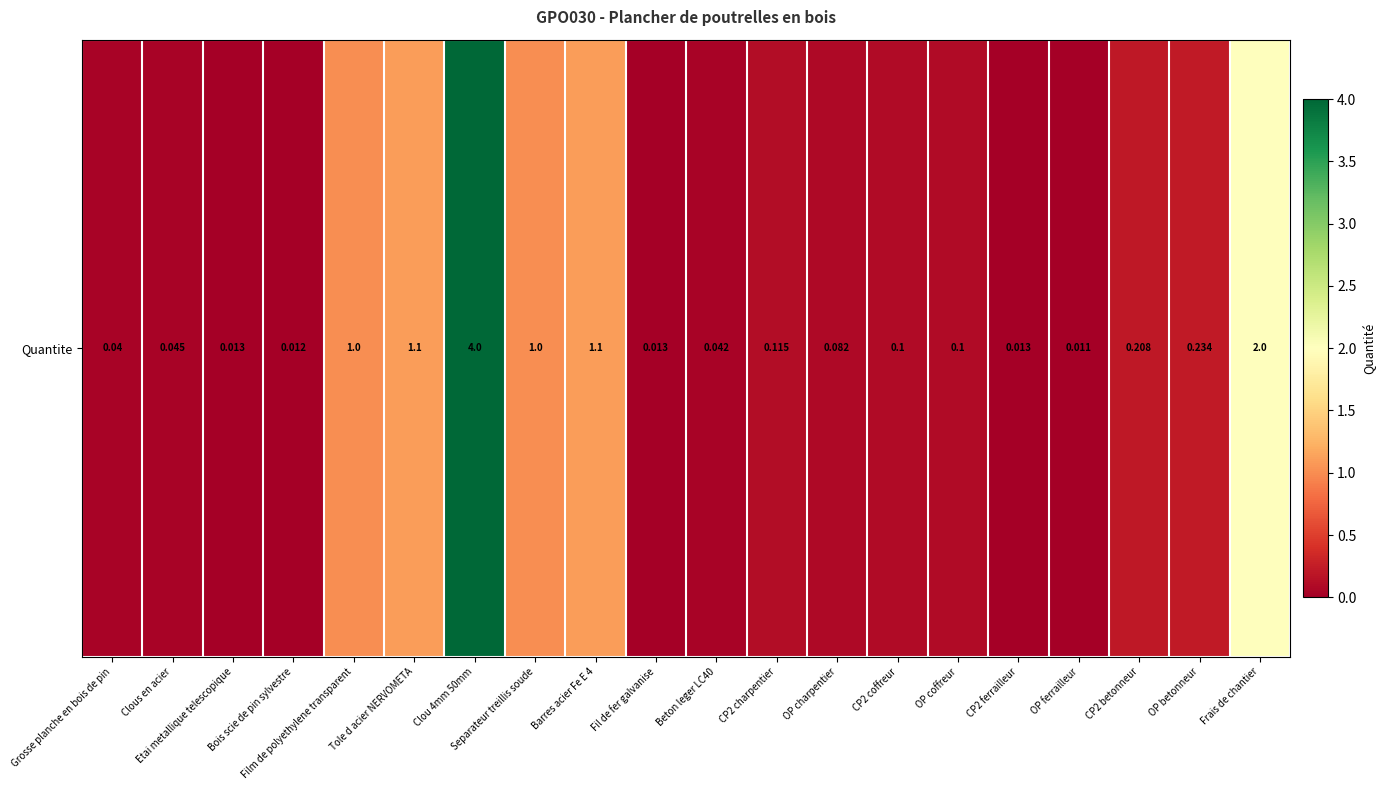

At which category does the chart reach its peak across all series?

Clou 4mm 50mm